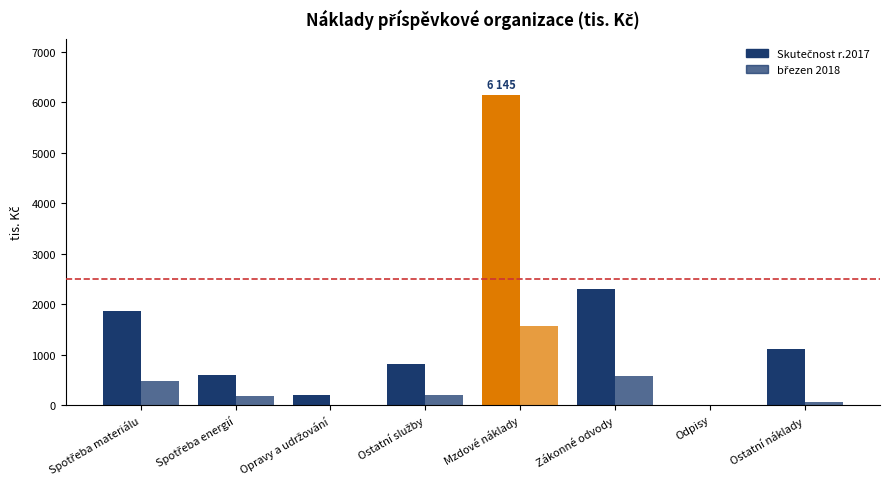

How many groups of bars are there?

8